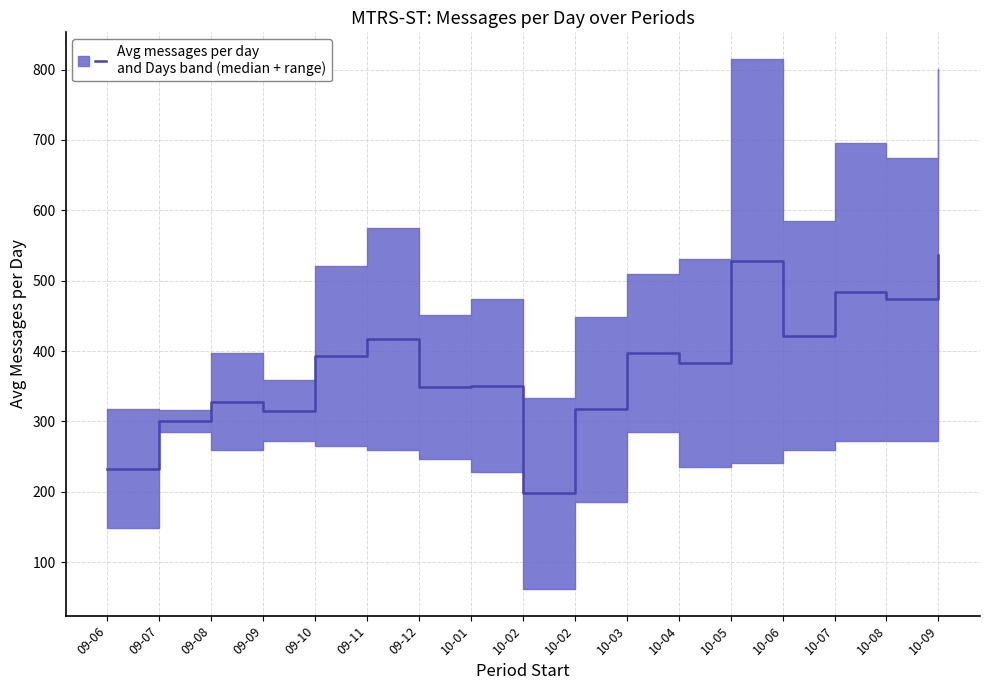

What is the value of the 6th point from the left?

416.9